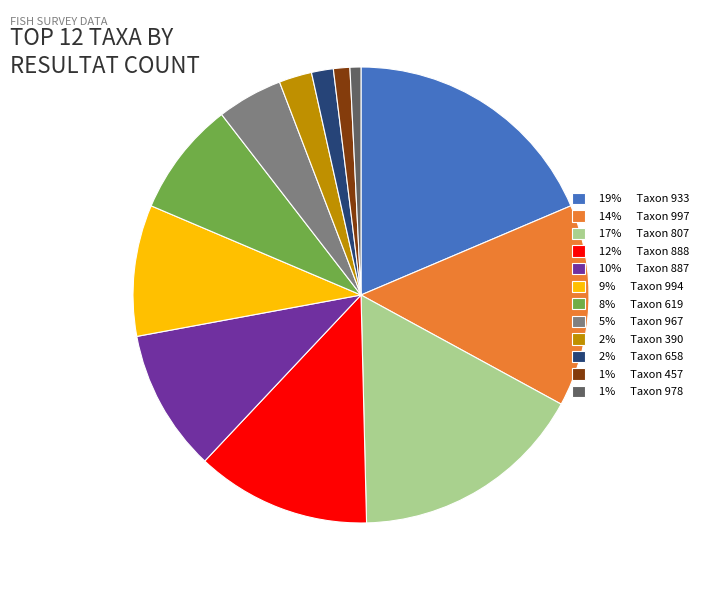

Is there a majority slice in this chart?

No